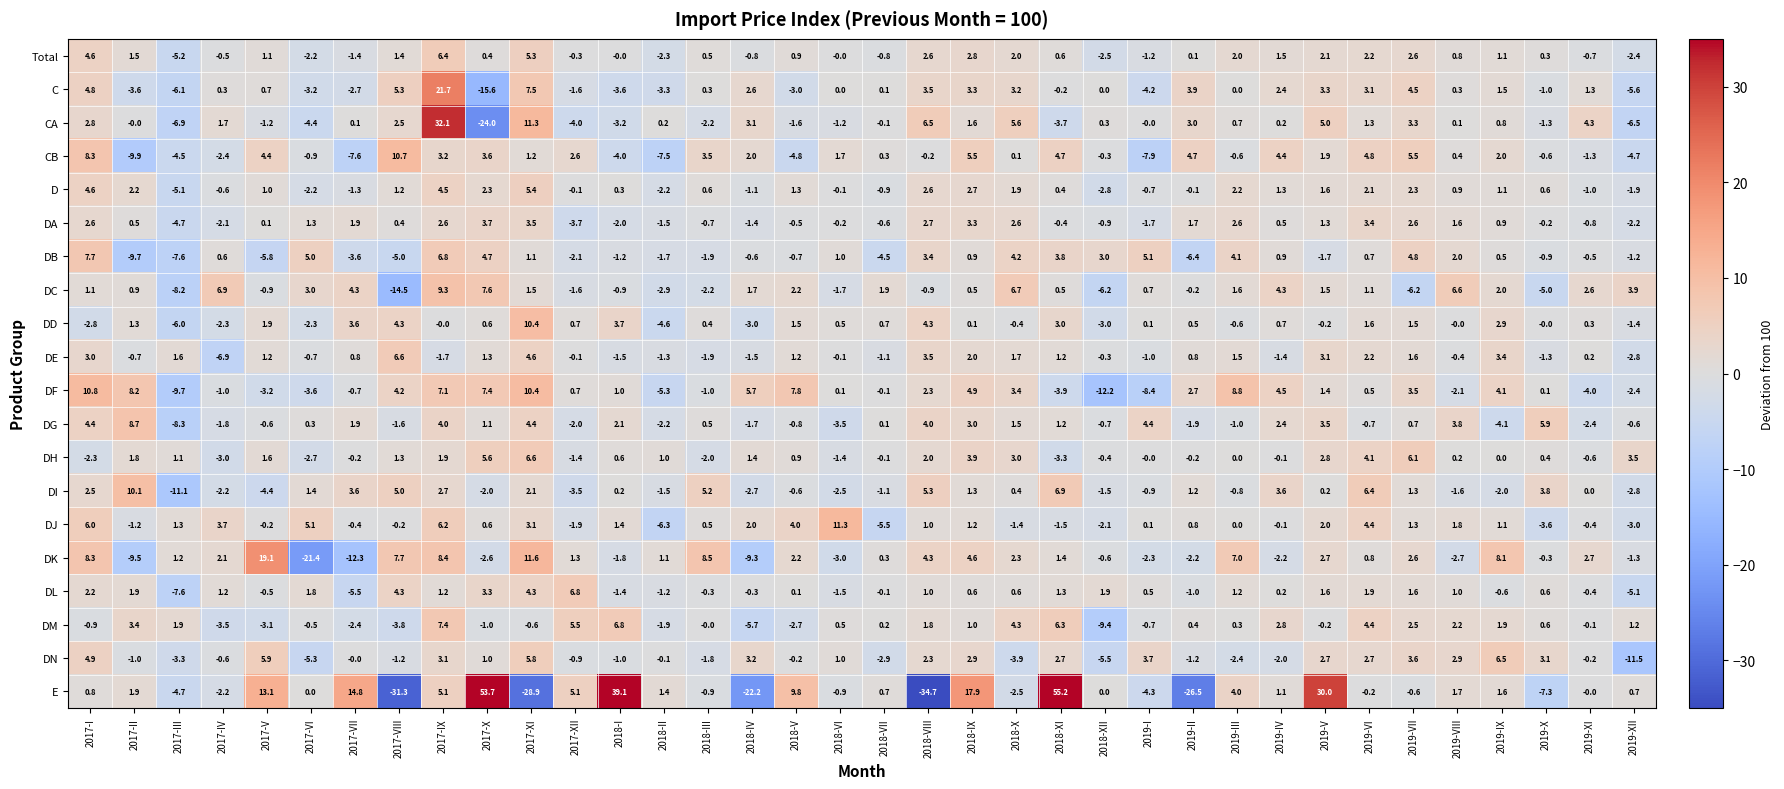

Where is DM nearest to the value -1?

2017-X